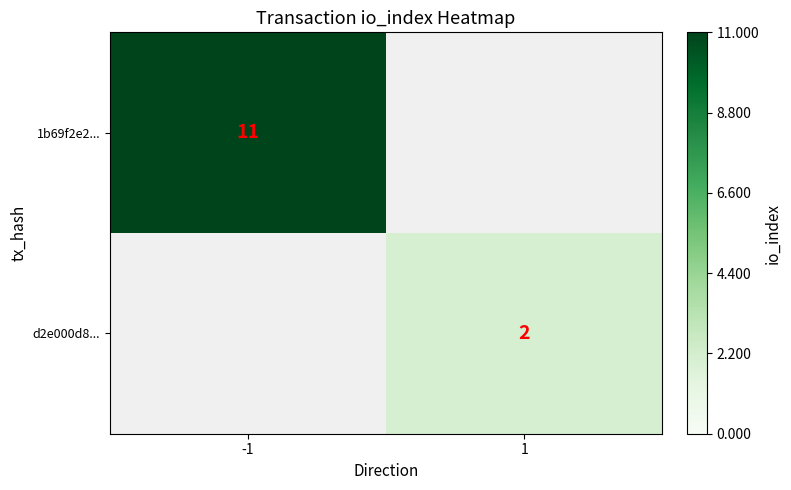

Is it true that 1b69f2e2... equals 16 at -1?

False